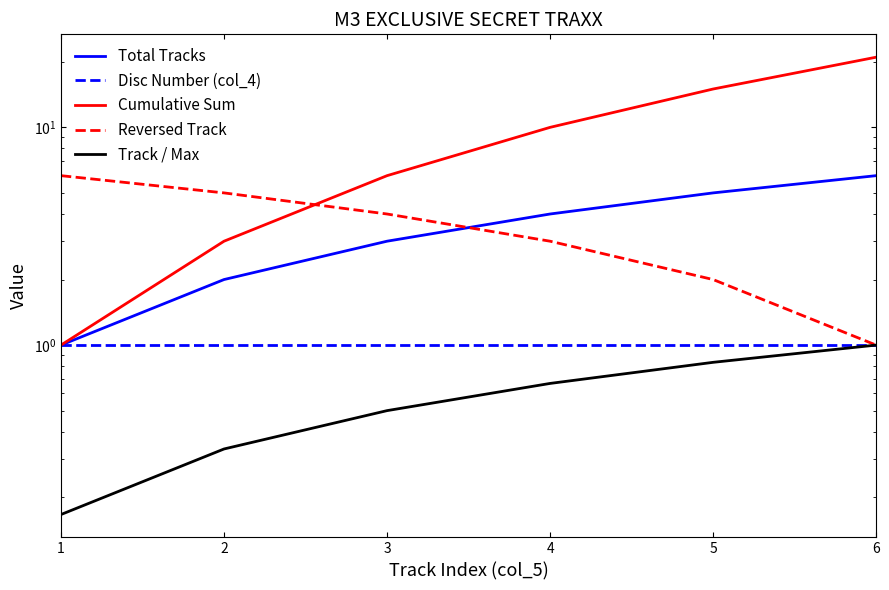

Rank the series at 5 from highest to lowest value.

Cumulative Sum, Total Tracks, Reversed Track, Disc Number (col_4), Track / Max